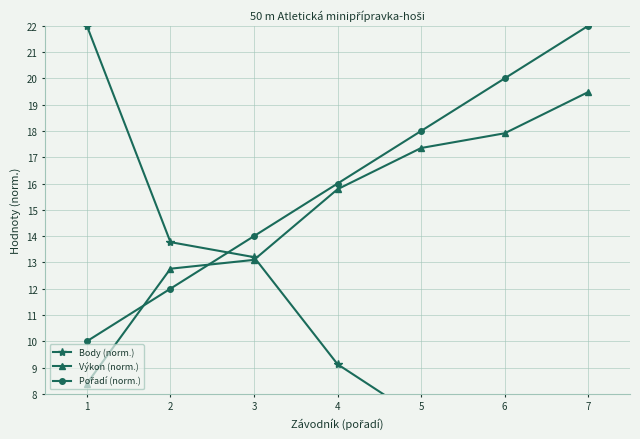

Rank the series by their average value, from highest to lowest.

Pořadí (norm.), Výkon (norm.), Body (norm.)